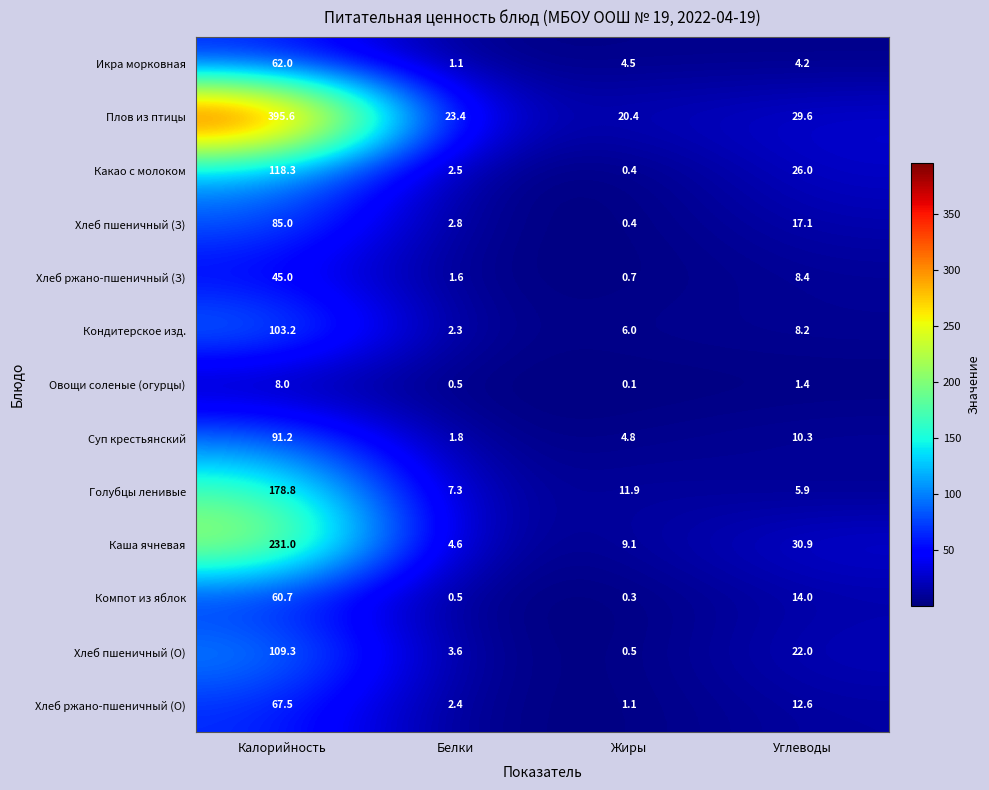

What is the difference between the second highest and second lowest values in the Плов из птицы series?

6.2